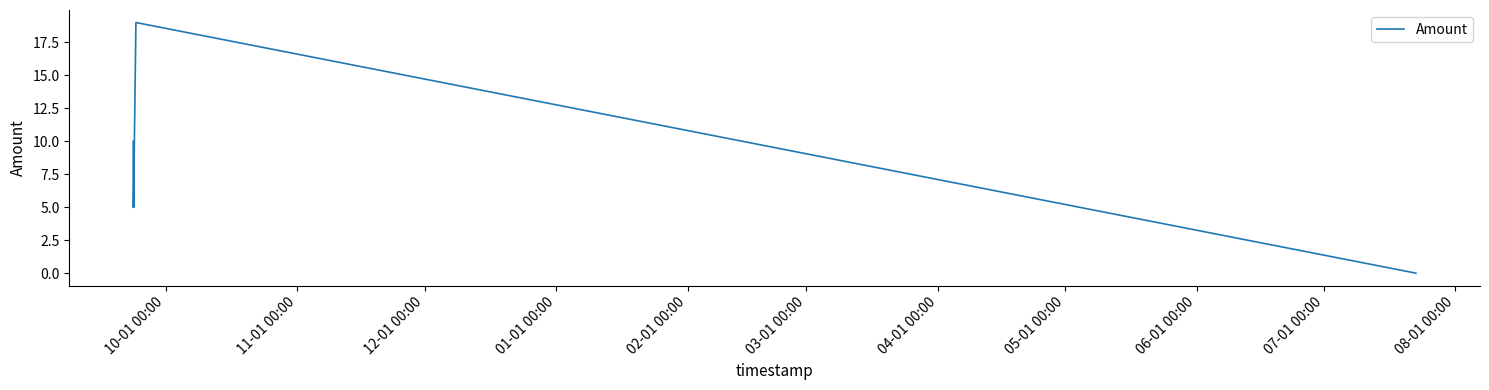

Between 02-01 00:00 and 11-01 00:00, which is larger?

11-01 00:00